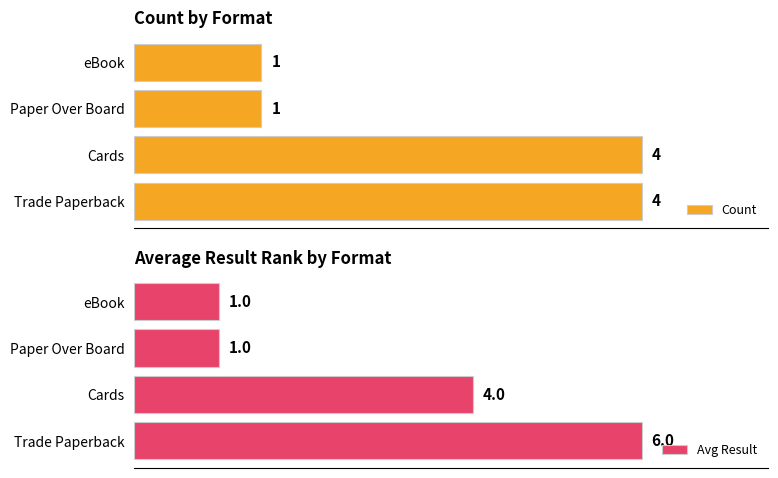

What is the value of the Avg Result bar at the 1st from the left?

6